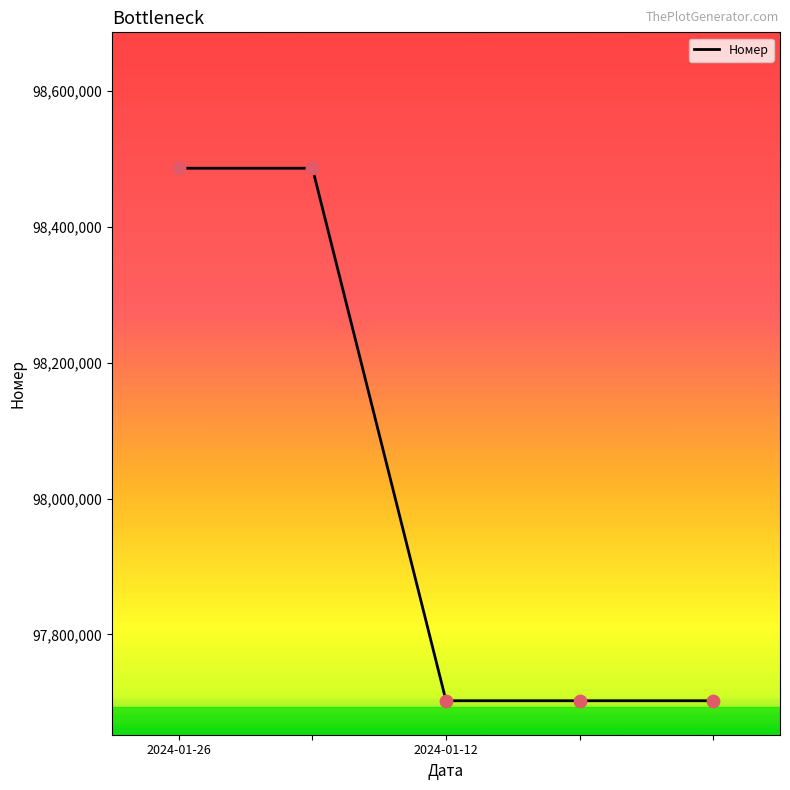

What is the difference between the maximum and second lowest values?

783790